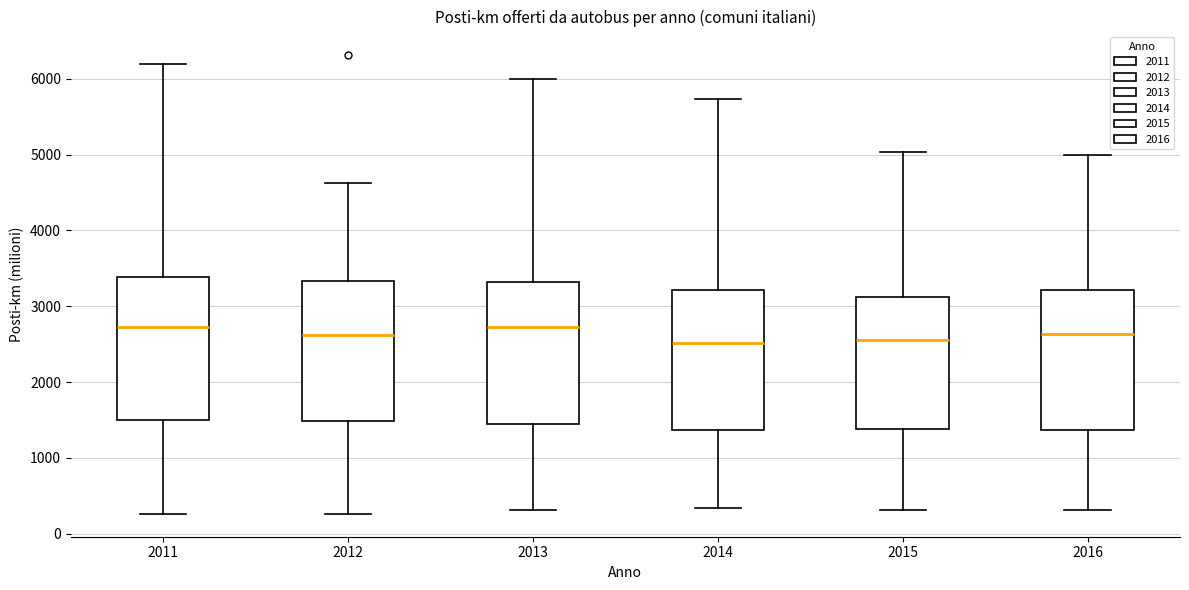

Reading left to right, transcribe this box plot: for each box, give where its median line is, the range the box spans, and where its two whiskers end, as read against the y-axis. The values are not printed on the chart, so give them approximately, as read against the axis.

2011: median 2700, box 1500 to 3400, whiskers 300 to 6200
2012: median 2600, box 1500 to 3300, whiskers 300 to 4600
2013: median 2700, box 1400 to 3300, whiskers 300 to 6000
2014: median 2500, box 1400 to 3200, whiskers 300 to 5700
2015: median 2600, box 1400 to 3100, whiskers 300 to 5000
2016: median 2600, box 1400 to 3200, whiskers 300 to 5000